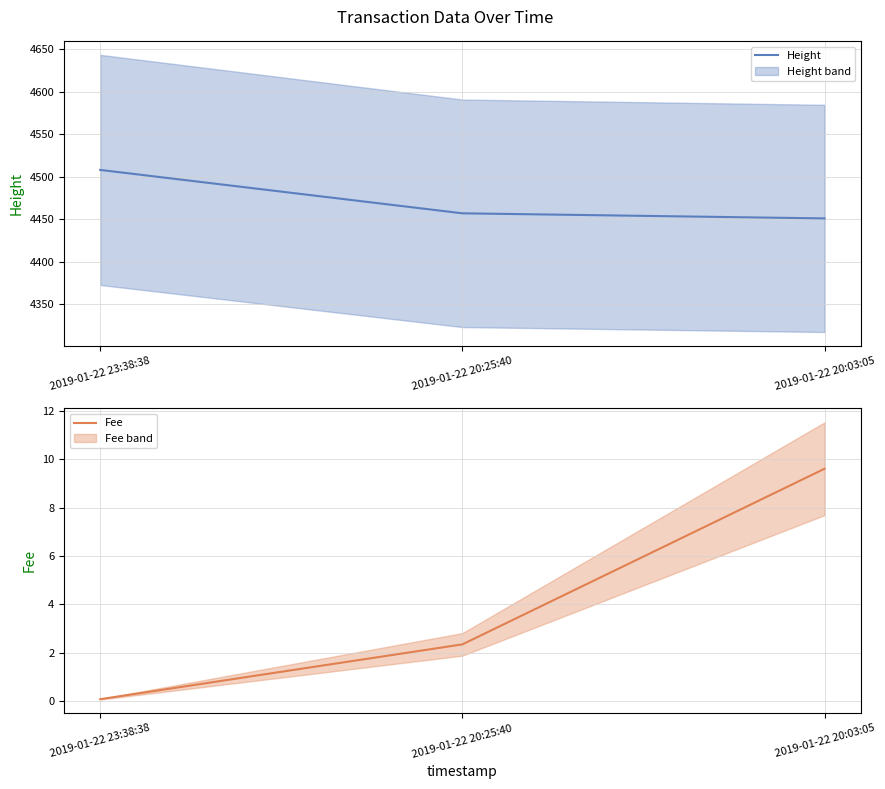

Between 2019-01-22 23:38:38 and 2019-01-22 20:03:05, which series saw the biggest shift?

Height